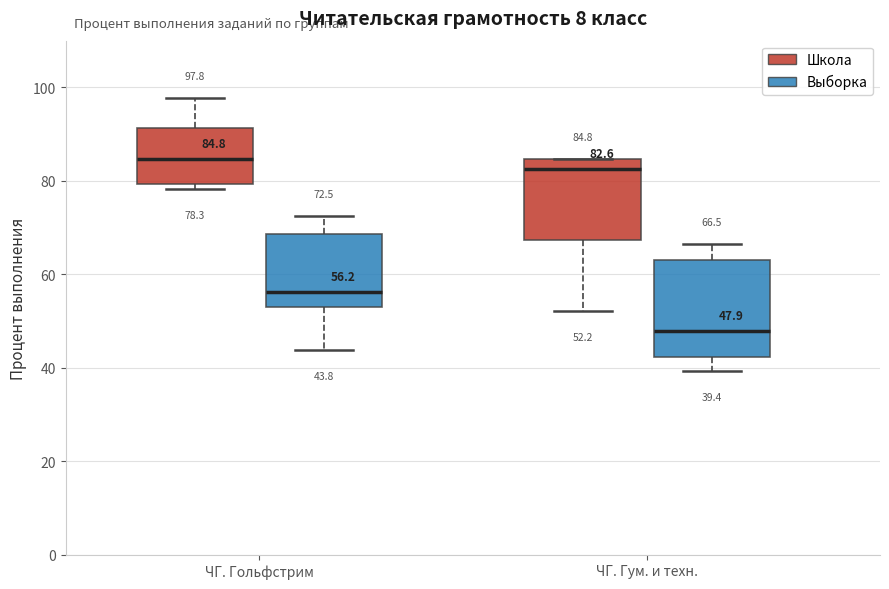

Which box has the highest median line?

ЧГ. Гольфстрим (Школа)